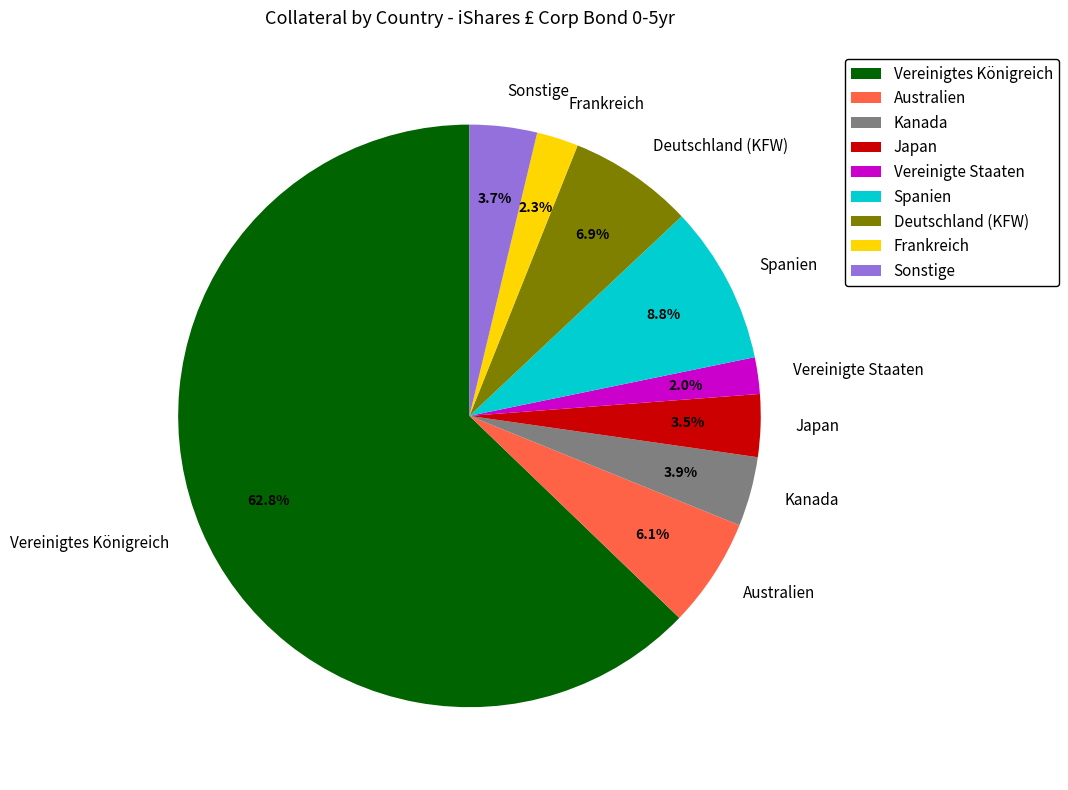

What is the largest slice in the pie chart?

Vereinigtes Königreich